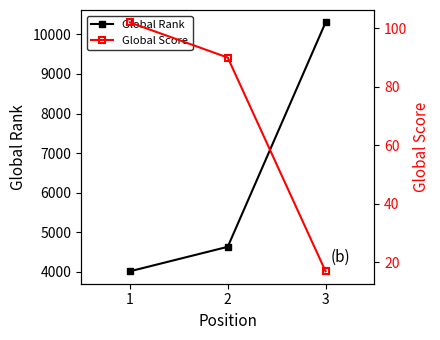

What is the spread (max minus min) of values at 2?

4546